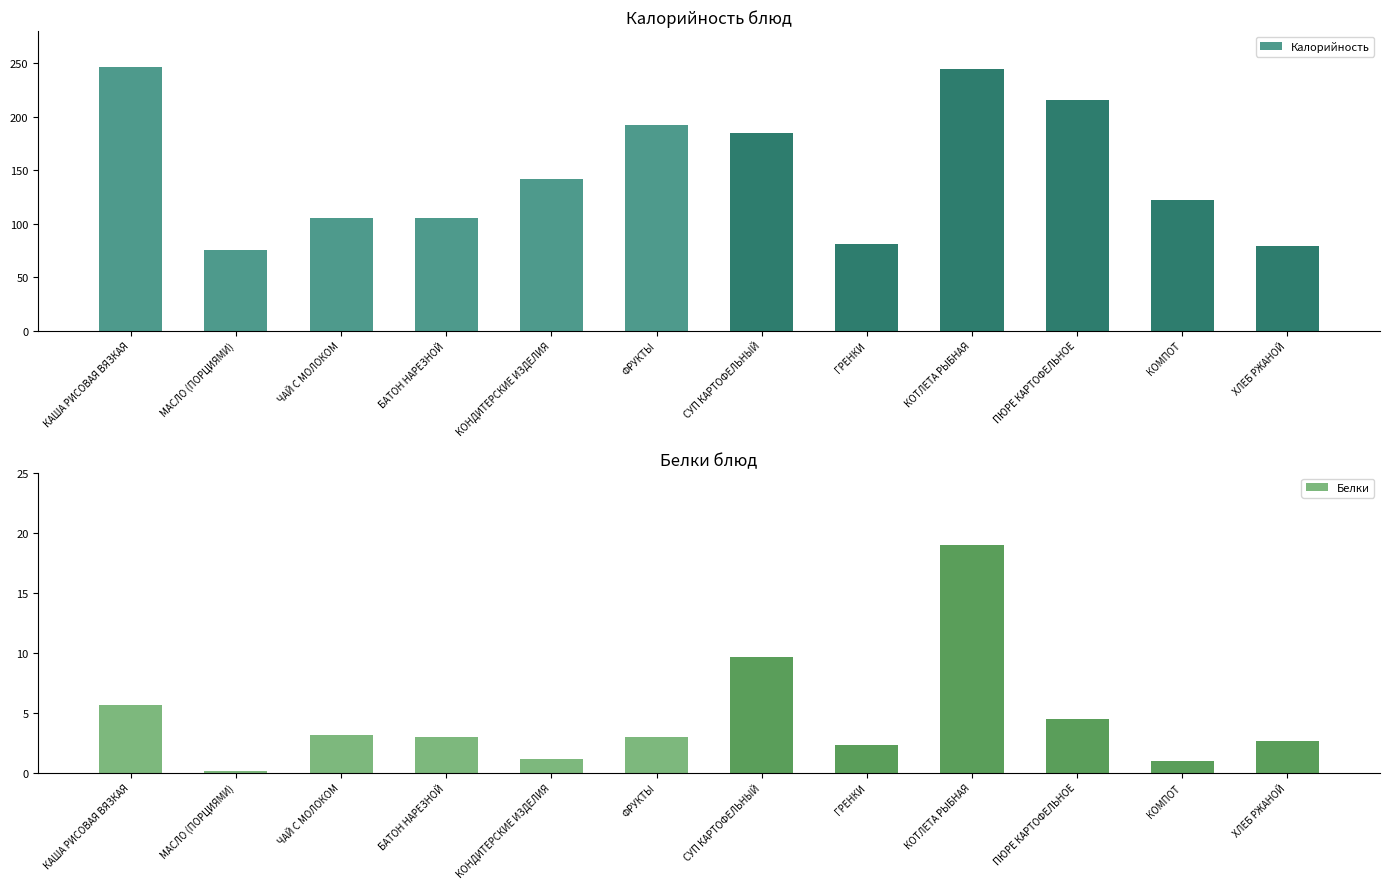

List the labels in order of Белки value, largest first.

КОТЛЕТА РЫБНАЯ, СУП КАРТОФЕЛЬНЫЙ, КАША РИСОВАЯ ВЯЗКАЯ, ПЮРЕ КАРТОФЕЛЬНОЕ, ЧАЙ С МОЛОКОМ, БАТОН НАРЕЗНОЙ, ФРУКТЫ, ХЛЕБ РЖАНОЙ, ГРЕНКИ, КОНДИТЕРСКИЕ ИЗДЕЛИЯ, КОМПОТ, МАСЛО (ПОРЦИЯМИ)